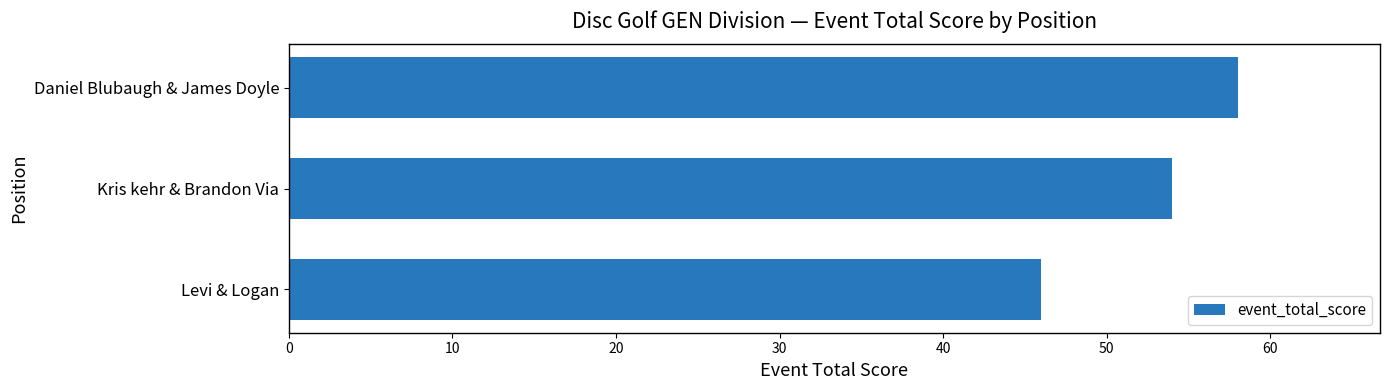

Between Levi & Logan and Daniel Blubaugh & James Doyle, which is larger?

Daniel Blubaugh & James Doyle